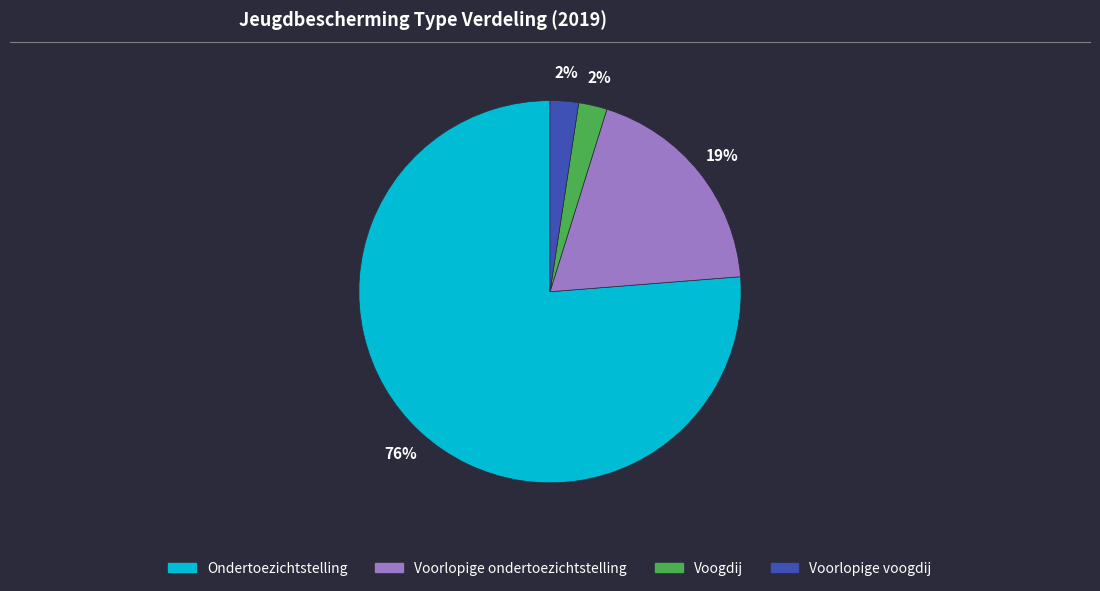

Approximately how many times larger is the value at Ondertoezichtstelling compared to Voorlopige ondertoezichtstelling?

4.0